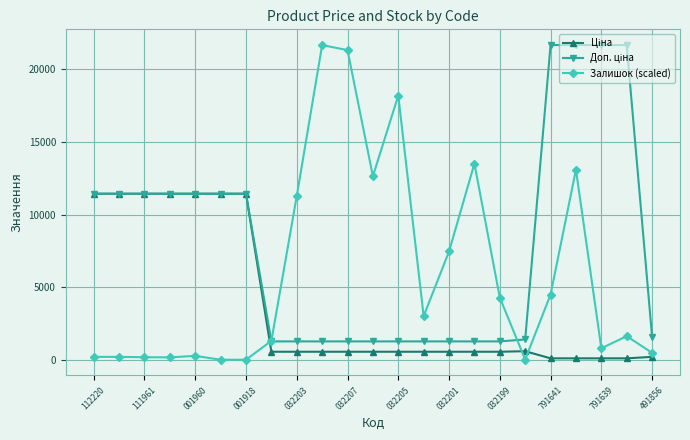

What is the value of the Залишок (scaled) point at the 8th from the left?

1299.1